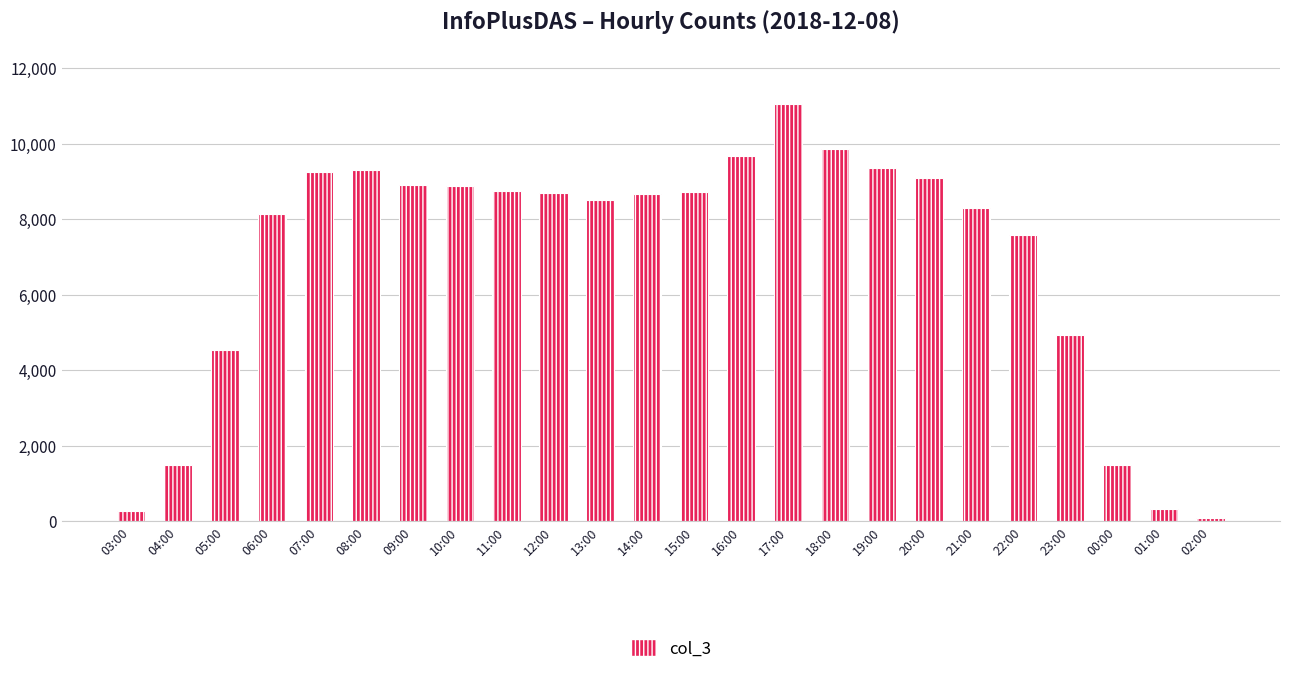

Which has a higher value, 06:00 or 04:00?

06:00